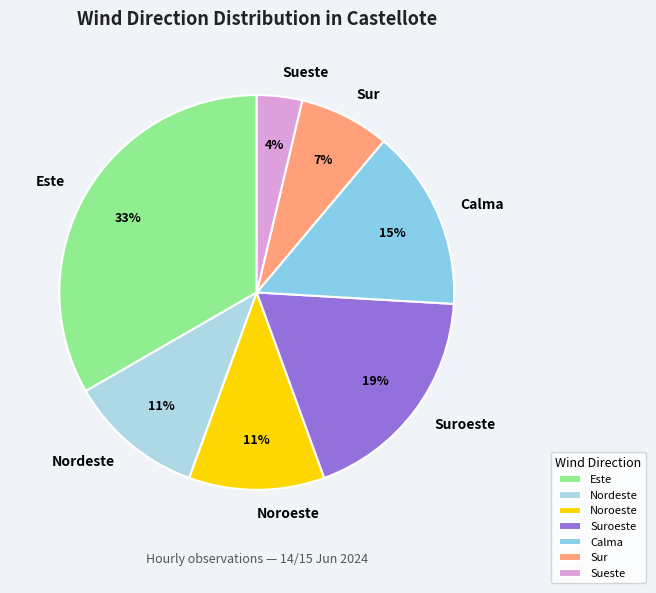

To the nearest percent, what percentage of the pie is Nordeste?

11%